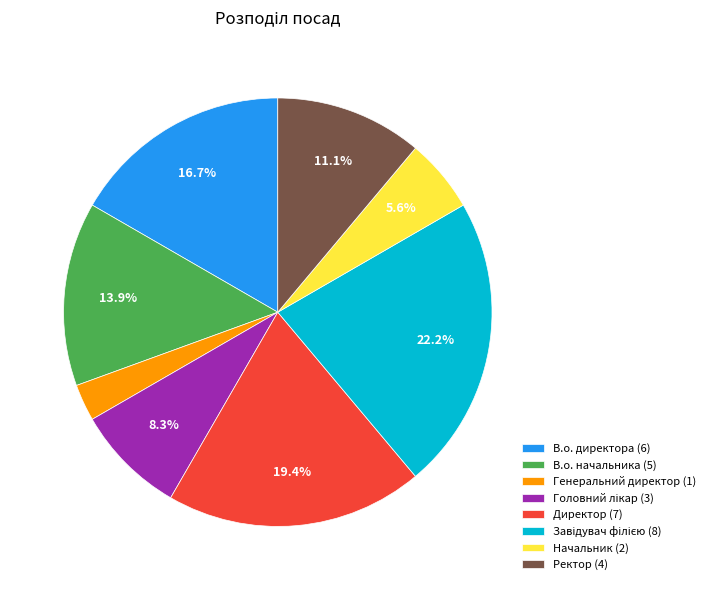

Does any single category account for the majority?

No